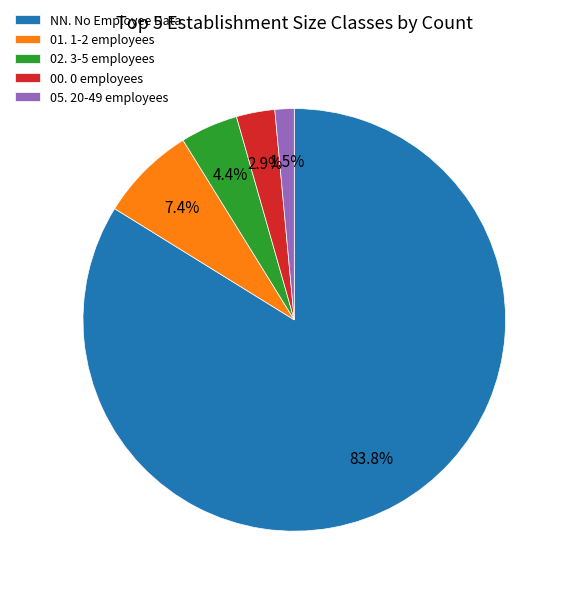

Rank the categories by value from highest to lowest.

NN. No Employee Data, 01. 1-2 employees, 02. 3-5 employees, 00. 0 employees, 05. 20-49 employees